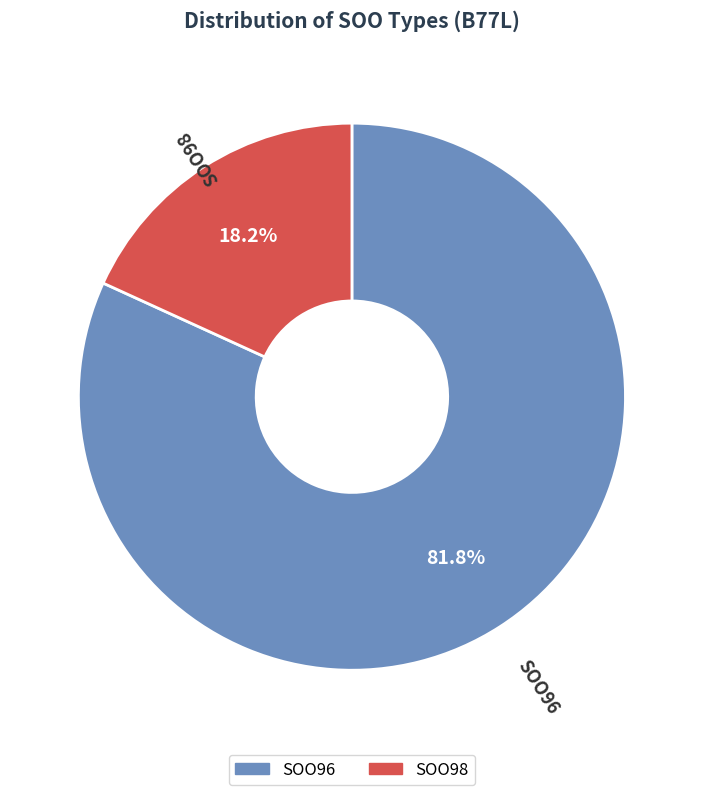

Is it true that SOO98 is 18% of the pie?

True